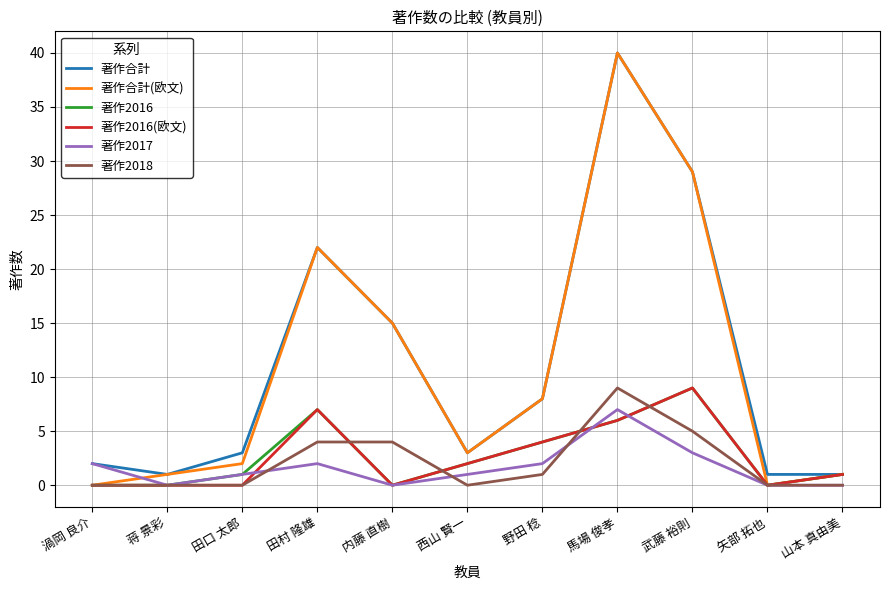

The value of 著作合計 at 田村 隆雄 is 29. True or false?

False